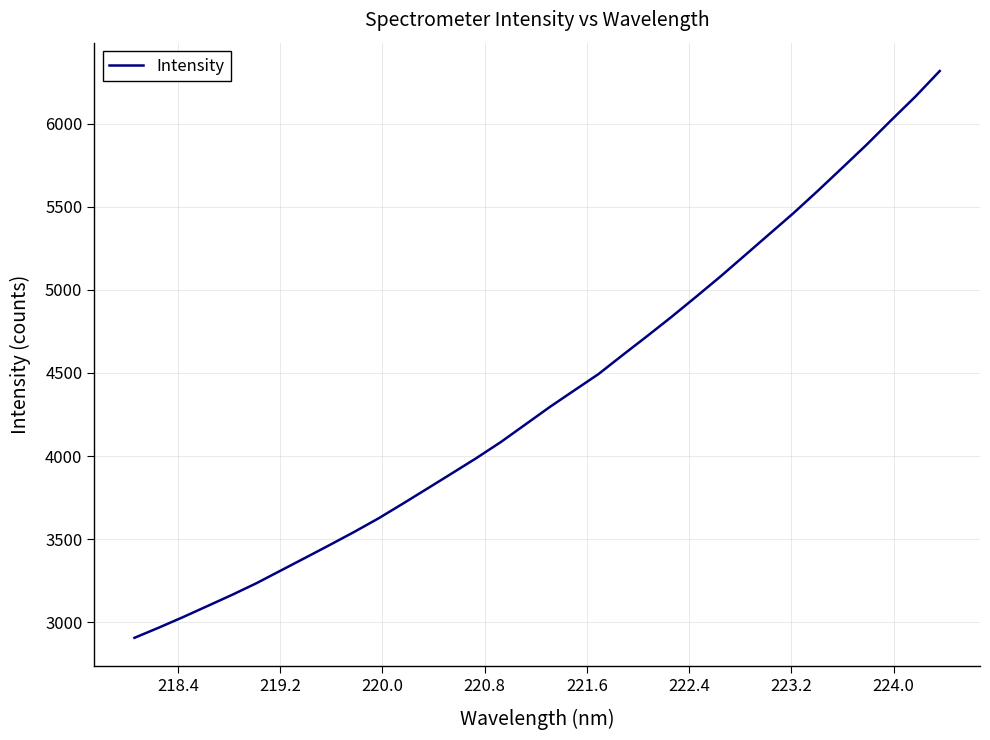

What is the difference between the maximum and minimum values?

3410.2